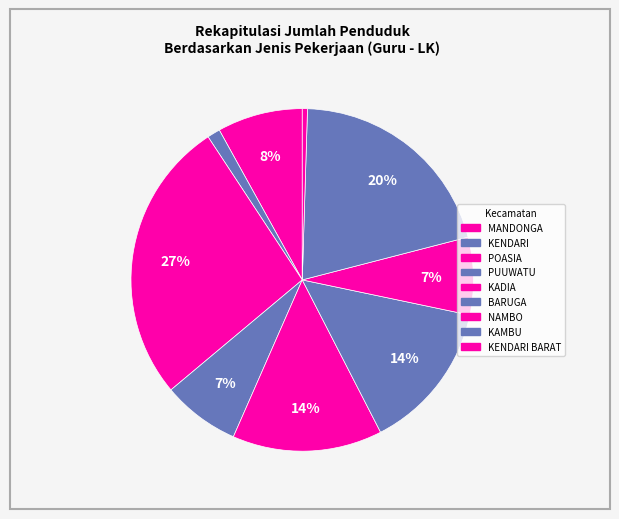

What is the ratio of the value at BARUGA to the value at MANDONGA?

1.8